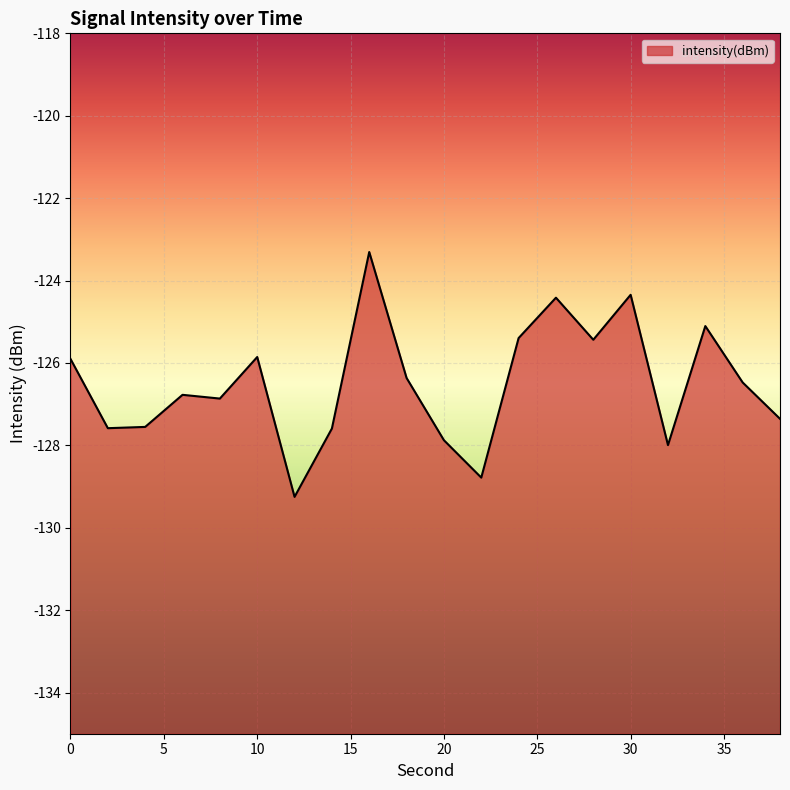

At which category does the data reach its first local valley?

2